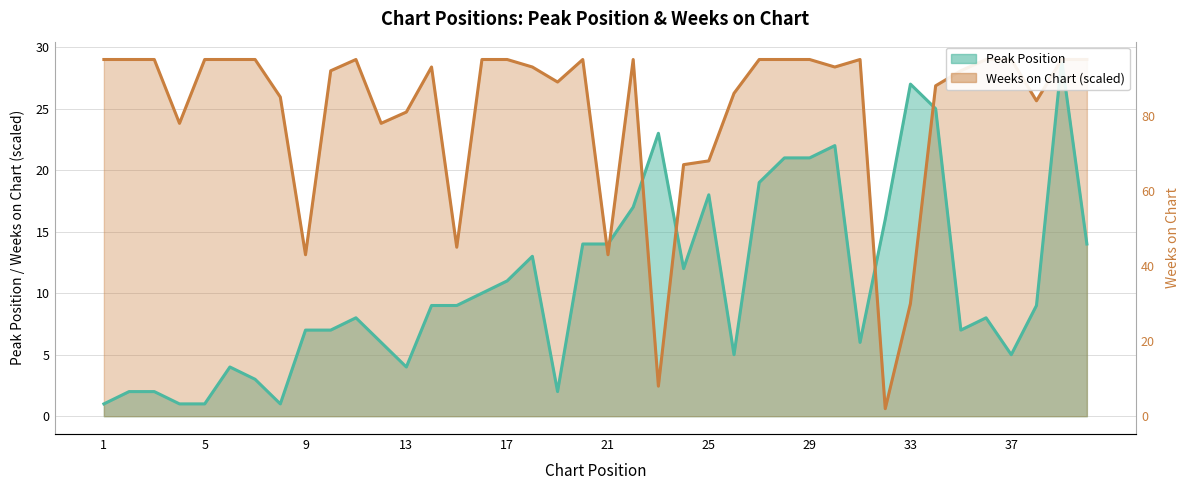

At which category is the sum across all series the highest?

39